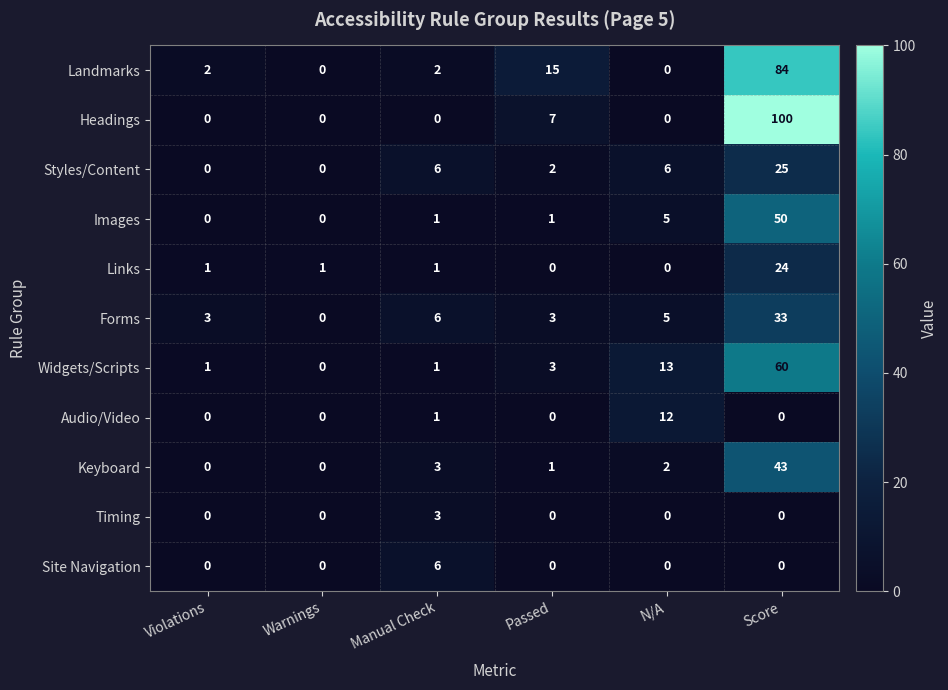

What is the greatest value displayed?

100